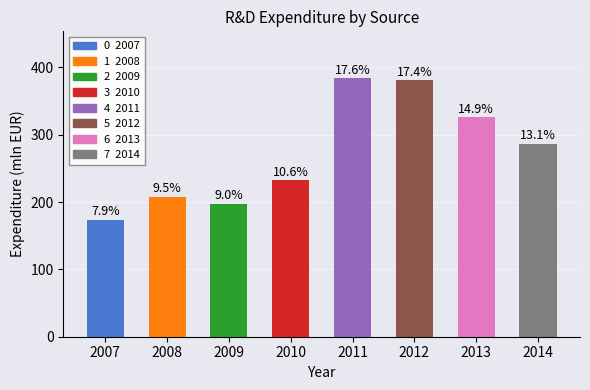

Reading right to left, extract all data points from this chart.

286.7	326.0	380.7	384.4	232.8	197.4	208.0	173.6